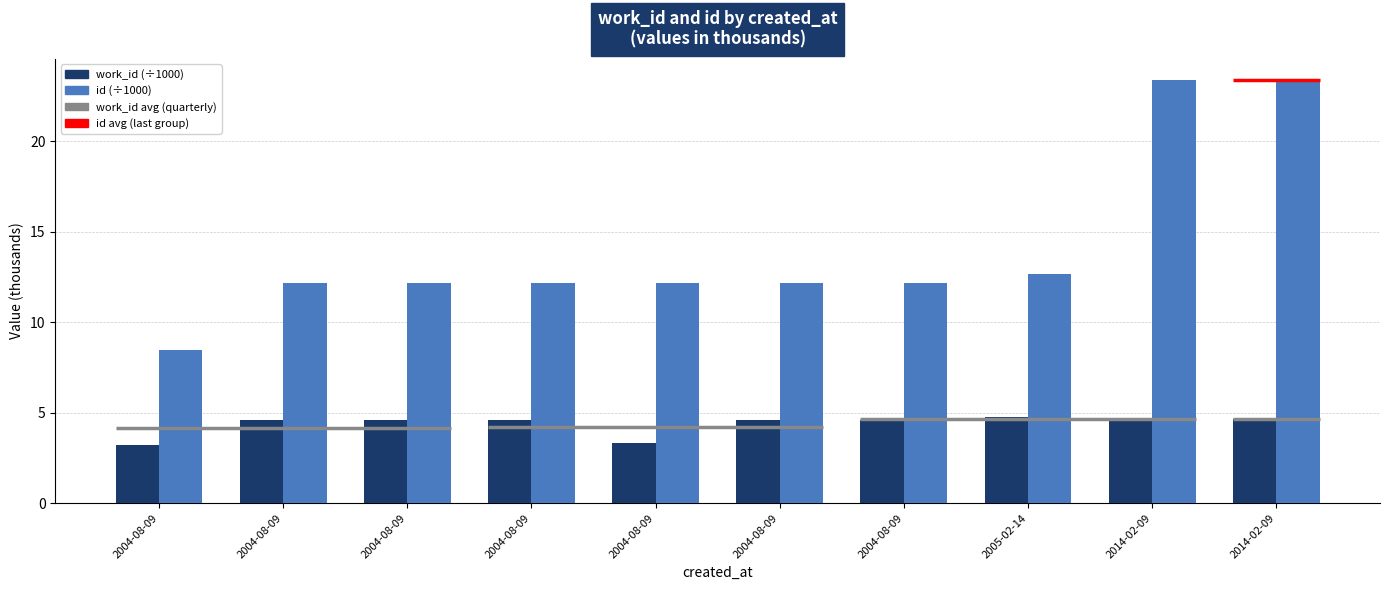

How many bars are there in each group?

2